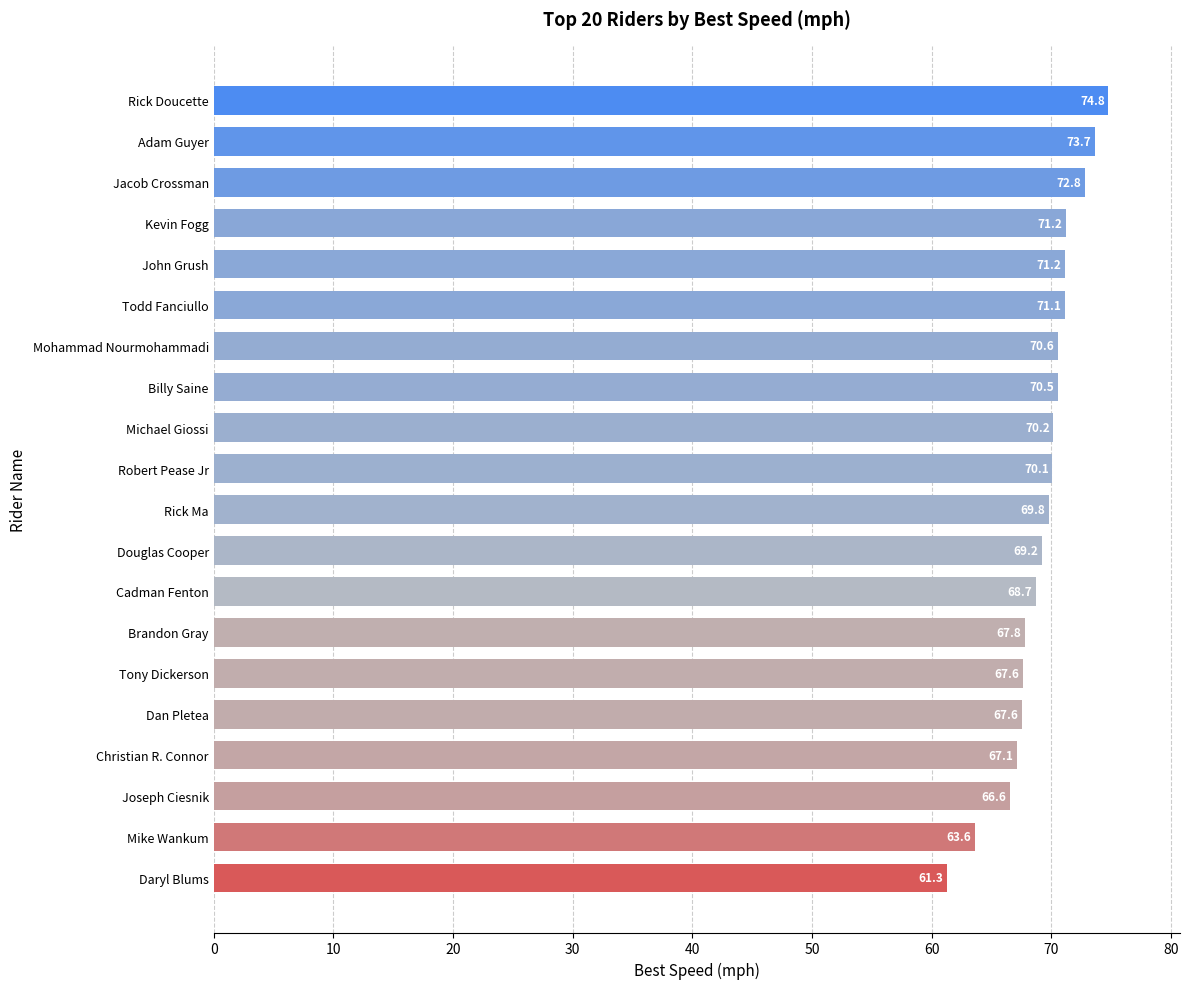

What is the minimum value shown in the chart?

61.3